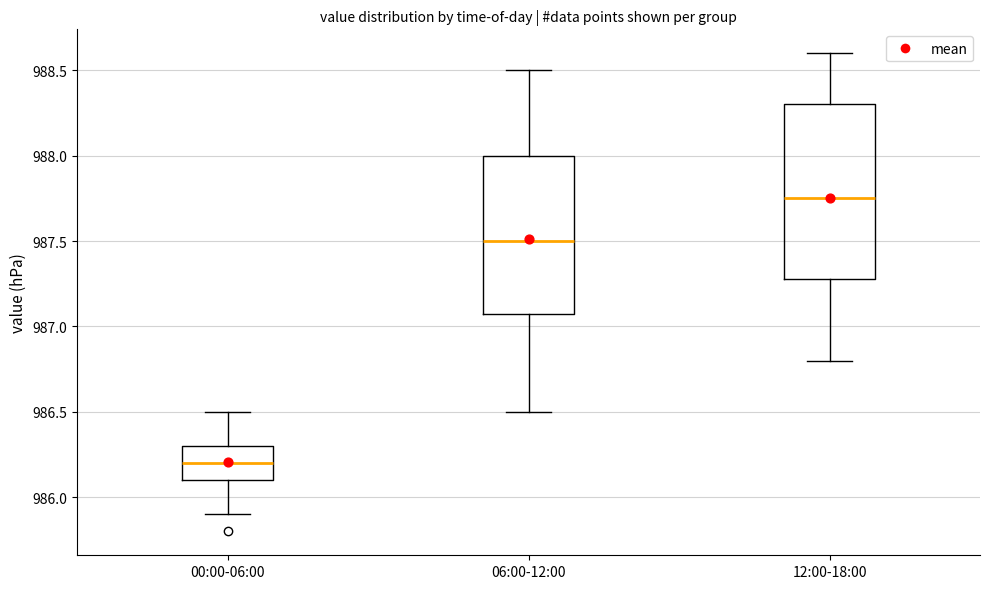

Where does the lower whisker of the box for 00:00-06:00 end on the y-axis? The values are not printed on the chart, so give them approximately, as read against the axis.

985.90